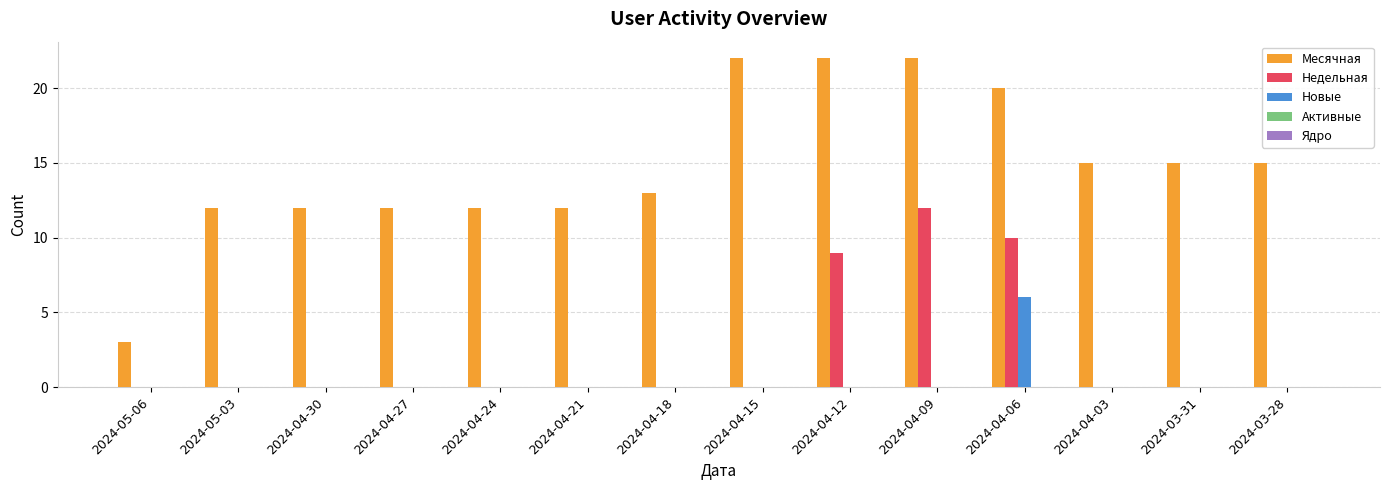

What is the greatest value displayed?

22